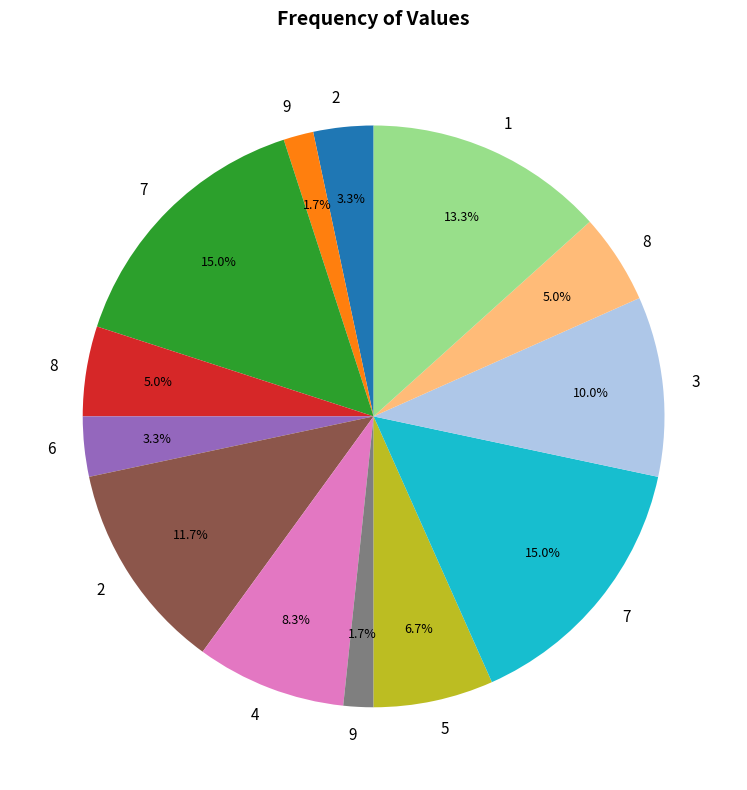

Is there a majority slice in this chart?

No